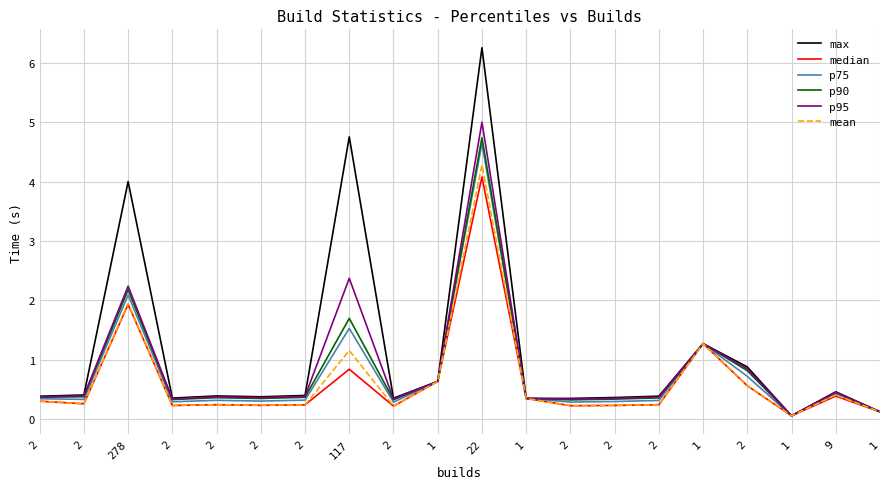

What are all the series names shown in the legend?

max, median, p75, p90, p95, mean